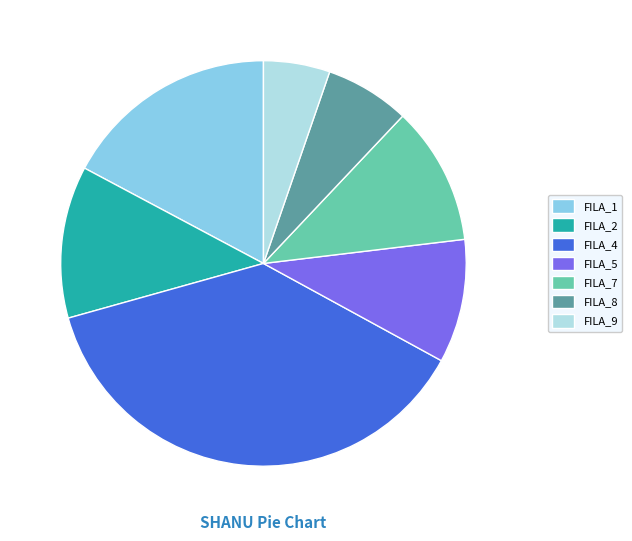

Rank the categories by value from lowest to highest.

FILA_9, FILA_8, FILA_5, FILA_7, FILA_2, FILA_1, FILA_4